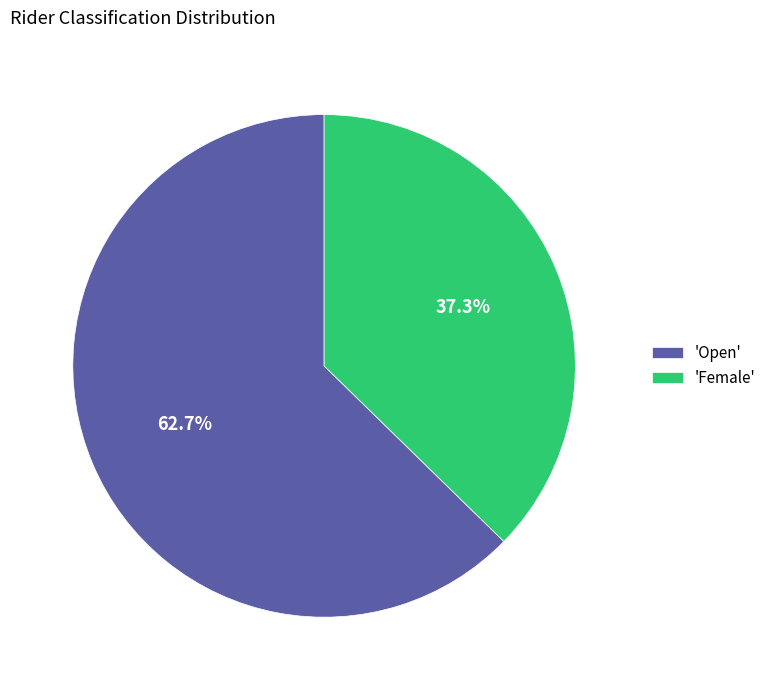

How many slices are in this pie chart?

2